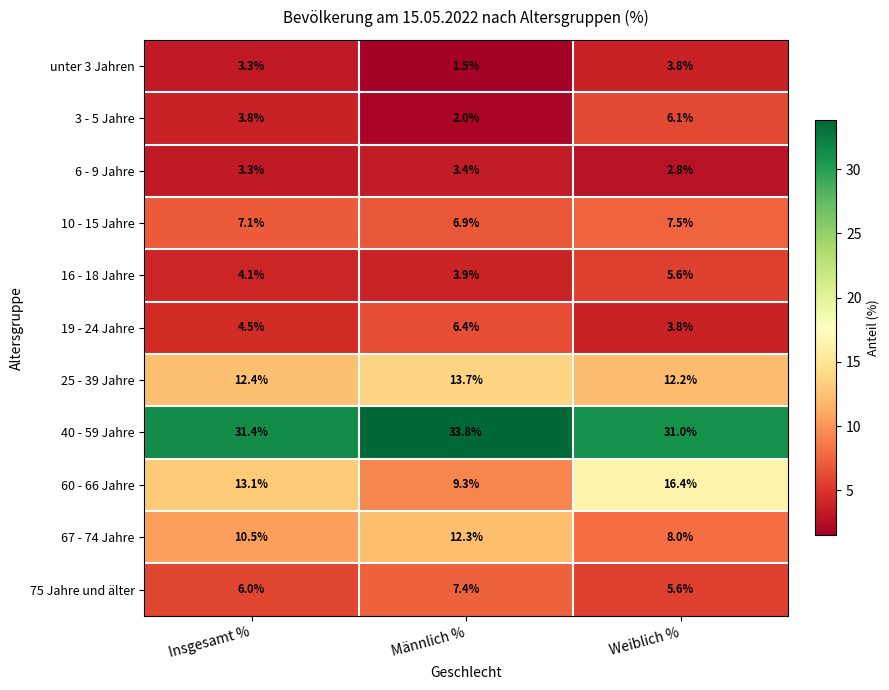

What is the greatest value displayed?

33.8